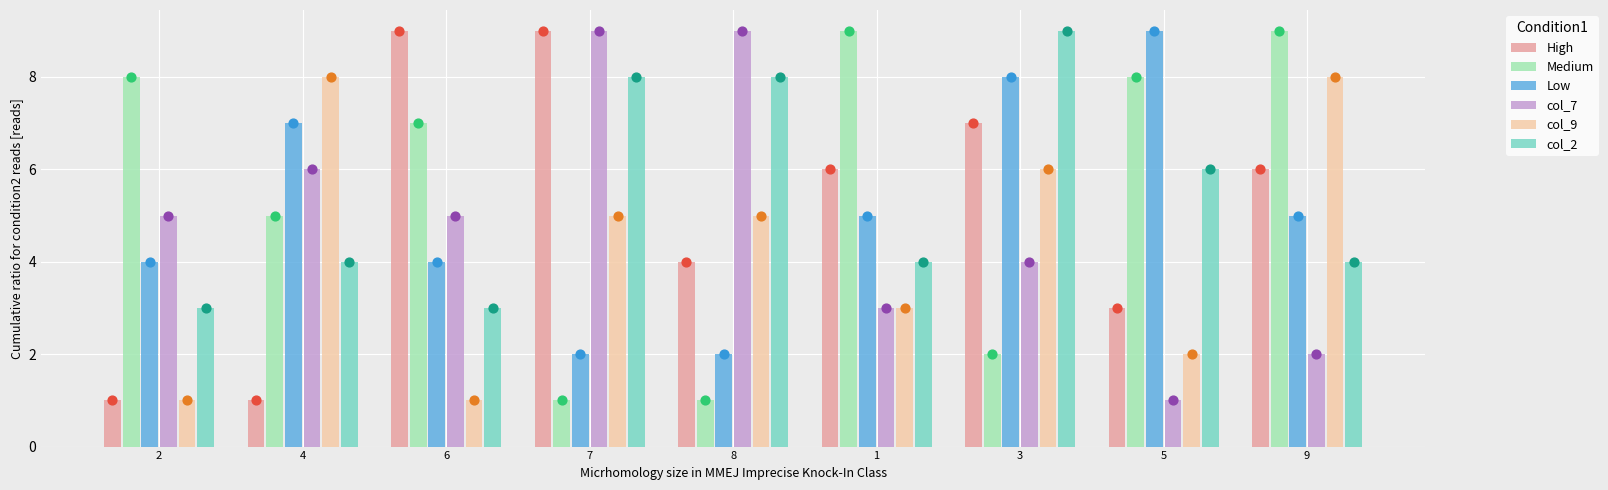

Which series reaches the maximum Y coordinate?

High